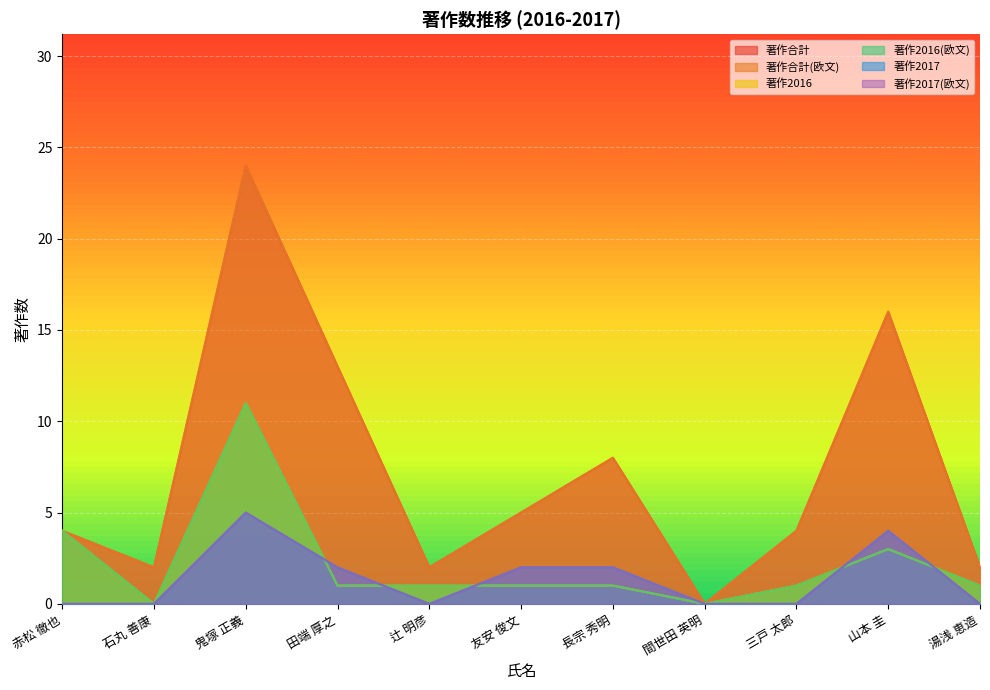

At which category is the sum across all series the highest?

鬼塚 正義